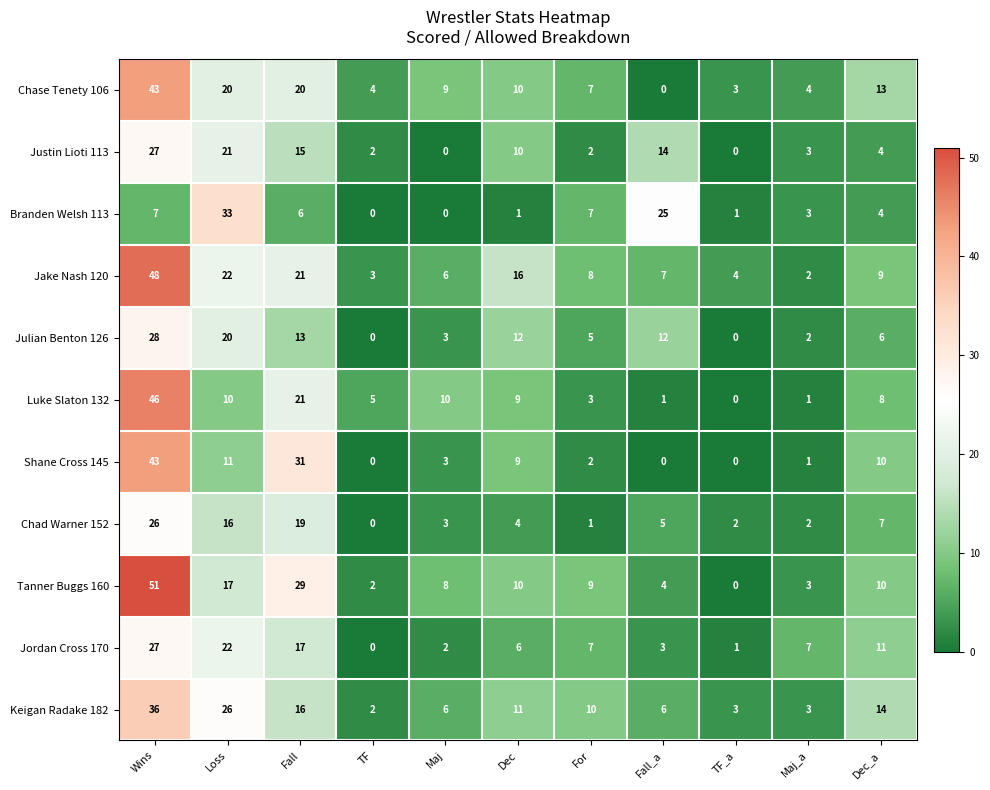

Between Maj and Fall_a, which series saw the biggest shift?

Branden Welsh 113